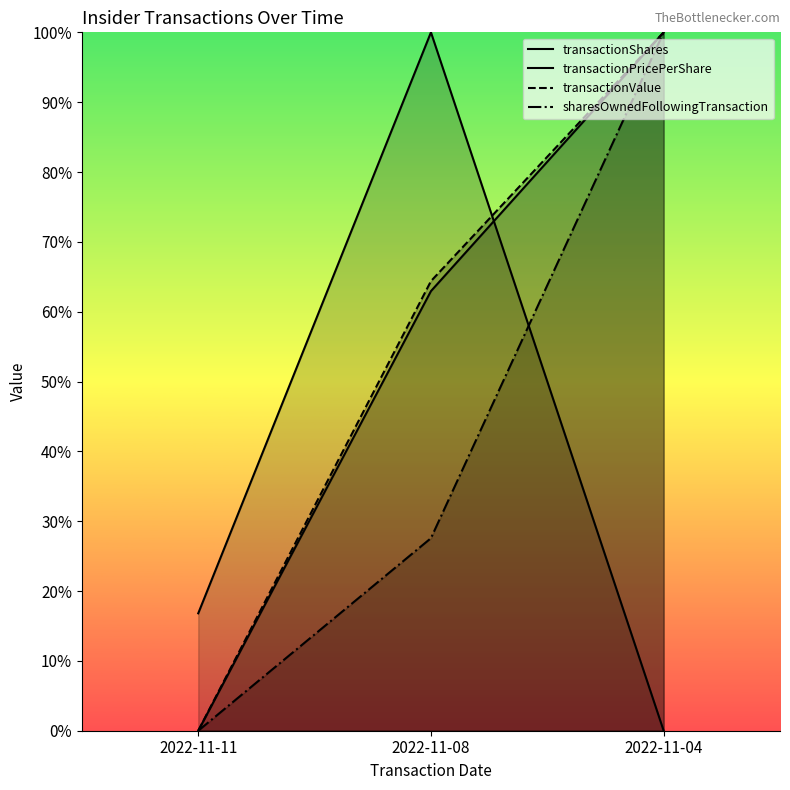

At how many categories does at least one series exceed 0?

3